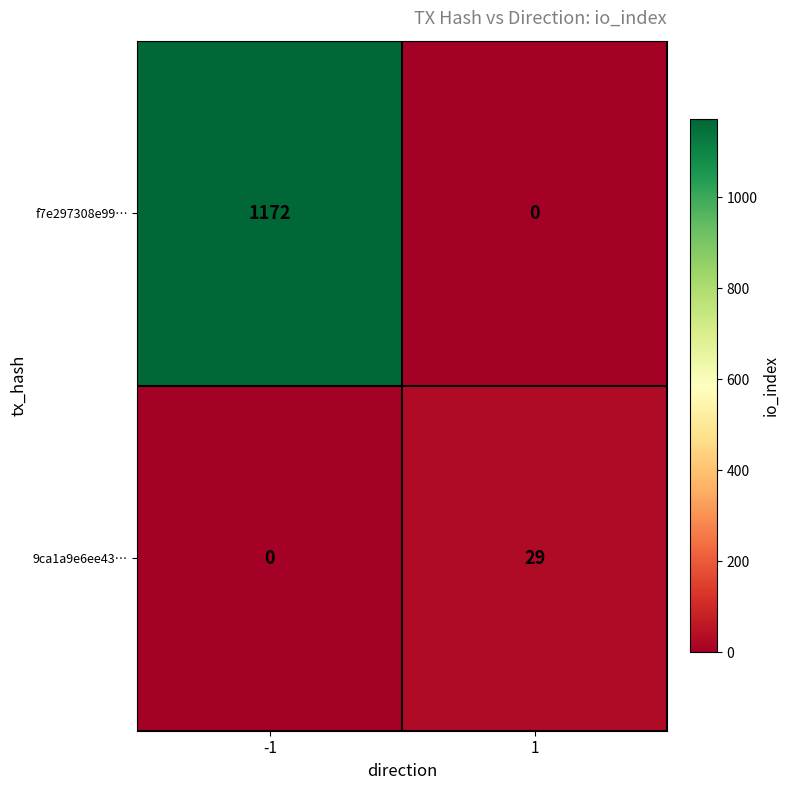

What is the total value across all series at 1?

29